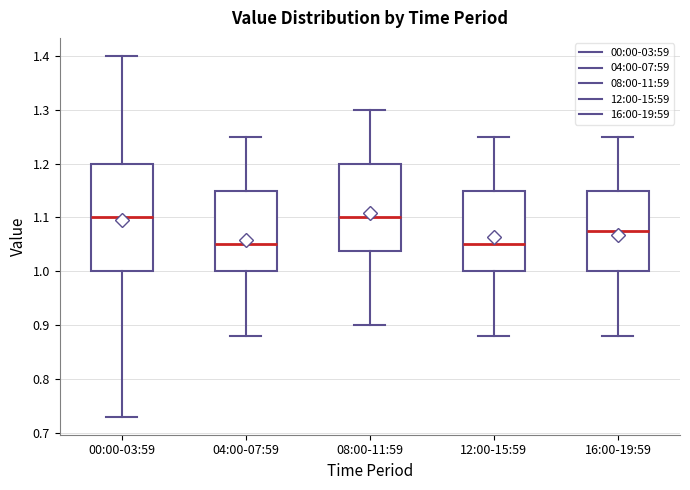

Reading left to right, read every box against the y-axis: the position of its median line, the range the box covers, and the ends of its whiskers. The values are not printed on the chart, so give them approximately, as read against the axis.

00:00-03:59: median 1.10, box 1.00 to 1.20, whiskers 0.73 to 1.40
04:00-07:59: median 1.05, box 1.00 to 1.15, whiskers 0.88 to 1.25
08:00-11:59: median 1.10, box 1.04 to 1.20, whiskers 0.90 to 1.30
12:00-15:59: median 1.05, box 1.00 to 1.15, whiskers 0.88 to 1.25
16:00-19:59: median 1.08, box 1.00 to 1.15, whiskers 0.88 to 1.25